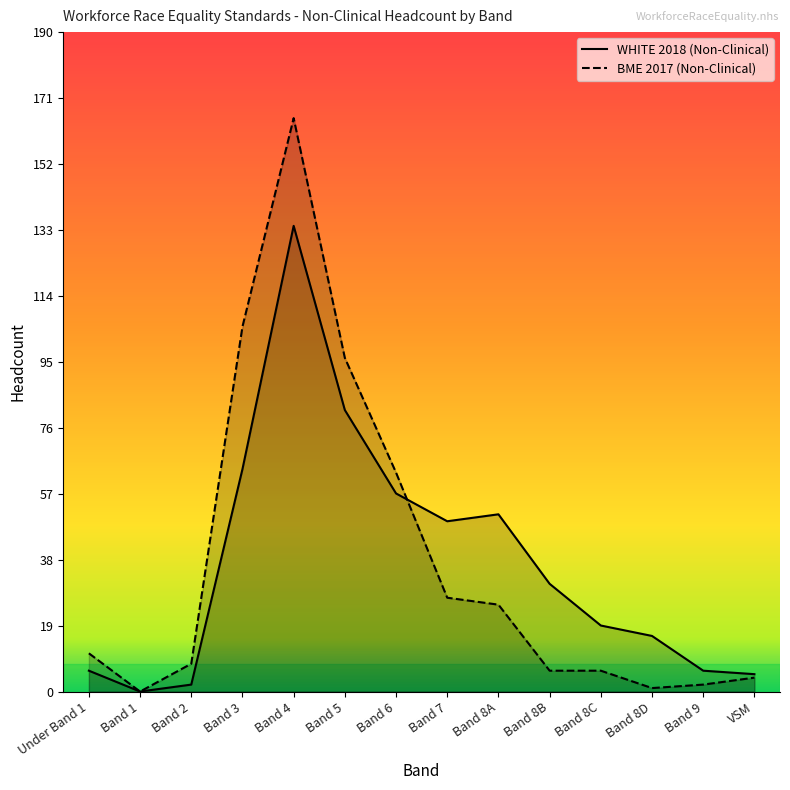

What is the difference between the second highest and second lowest values in the BME 2017 (Non-Clinical) series?

104